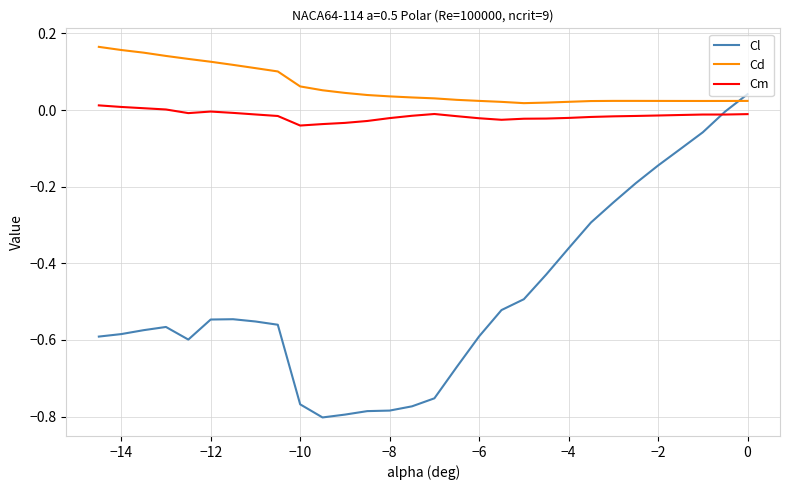

Which series has the widest spread of values?

Cl